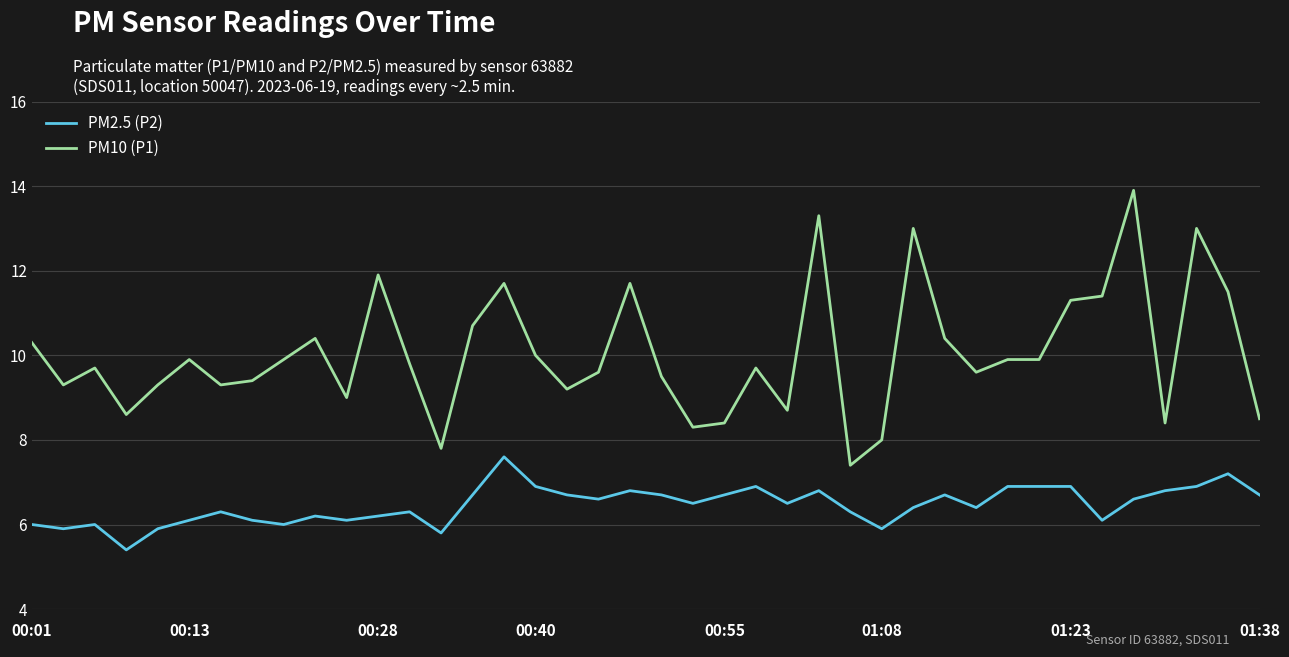

True or false: PM10 (P1) and PM2.5 (P2) cross at least once.

False